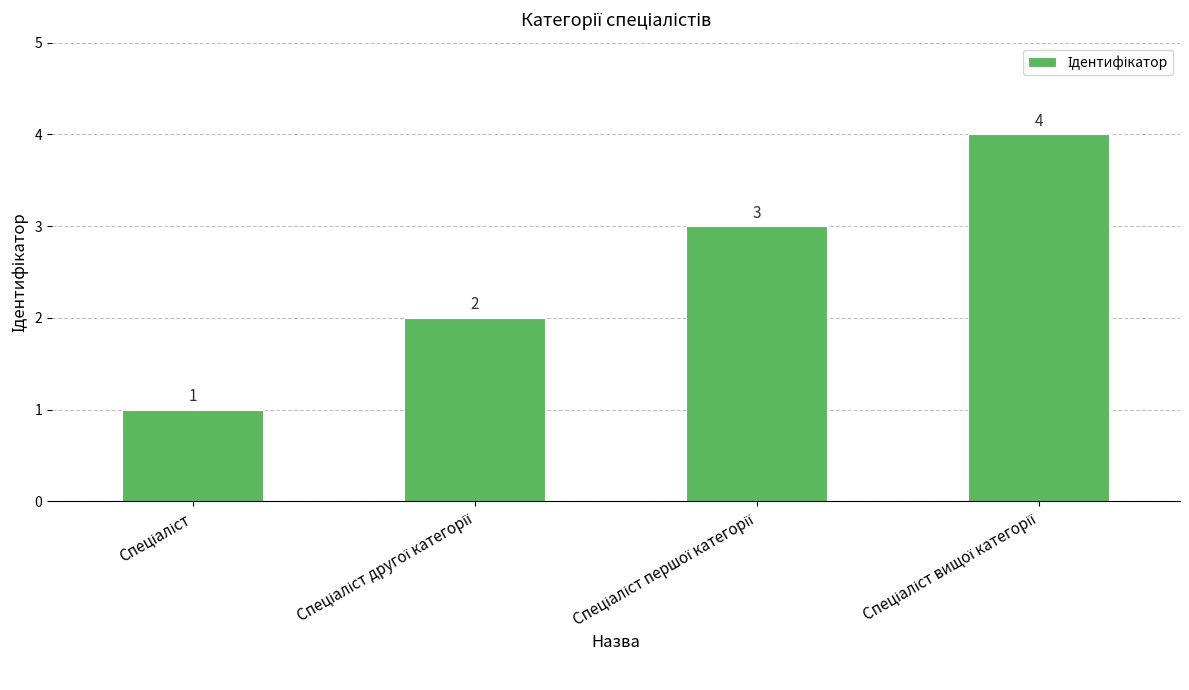

What is the greatest value displayed?

4